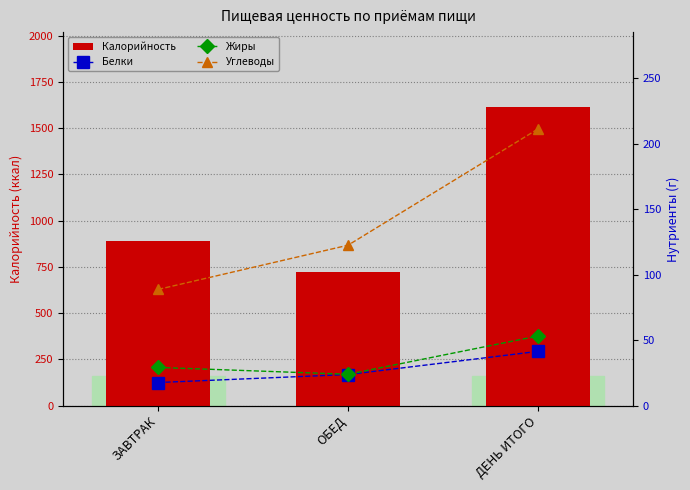

Reading left to right, what are all the values shown in this chart?

Калорийность: 892.5	723.0	1615.4
Белки: 17.7	23.8	41.5
Жиры: 29.2	24.0	53.2
Углеводы: 88.8	122.6	211.4